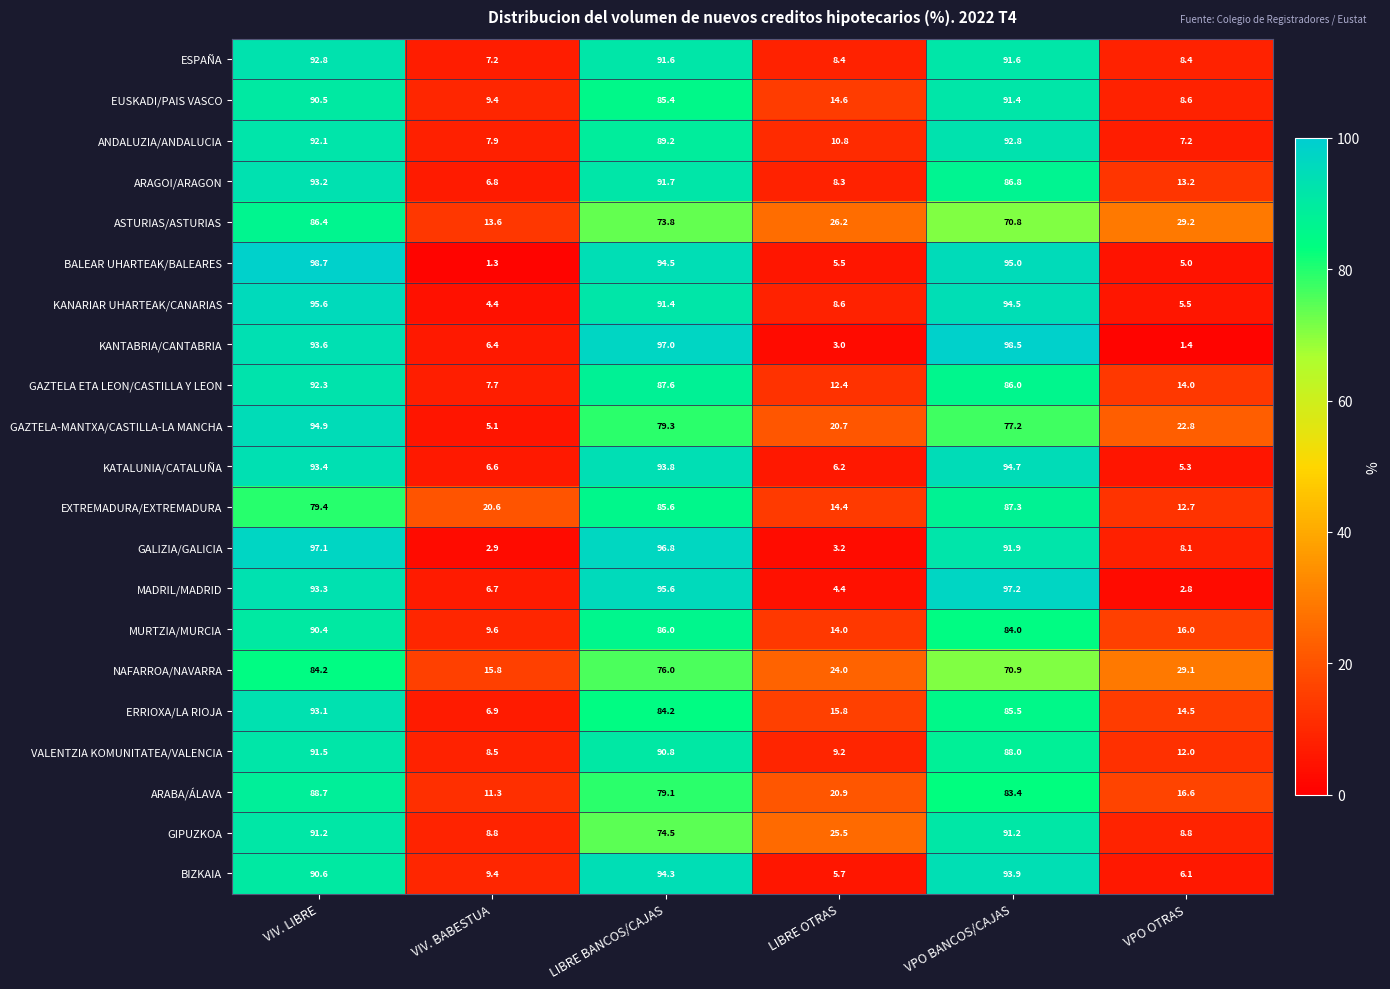

What is the difference between the GIPUZKOA values at VPO BANCOS/CAJAS and VIV. BABESTUA?

82.4